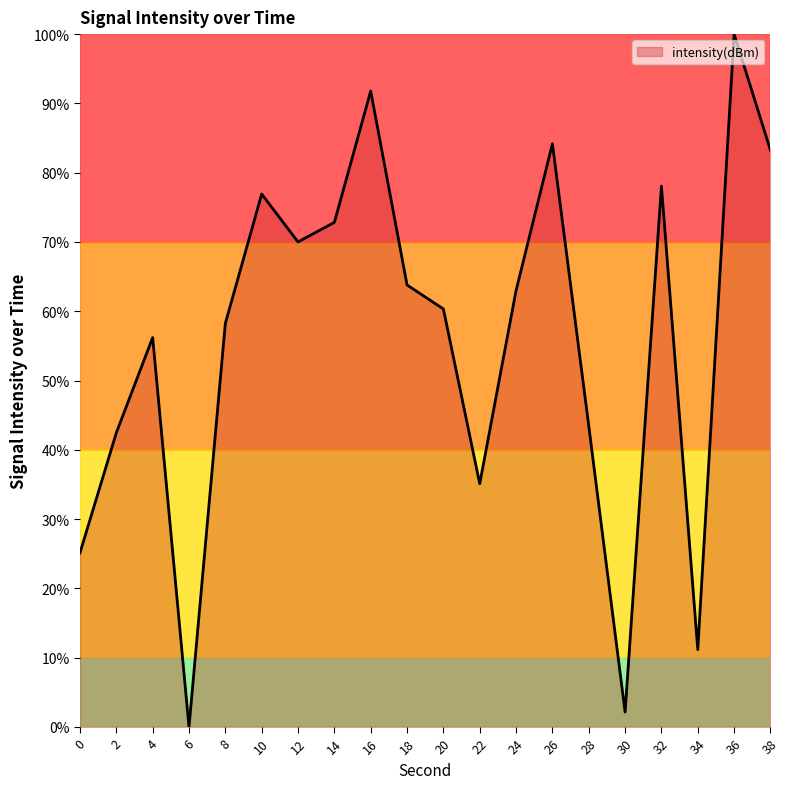

Reading left to right, transcribe all the data shown in this chart.

25.1	42.5	56.2	0.0	58.2	76.9	70.0	72.8	91.8	63.8	60.3	35.1	63.0	84.2	43.5	2.1	78.1	11.2	100.0	83.2